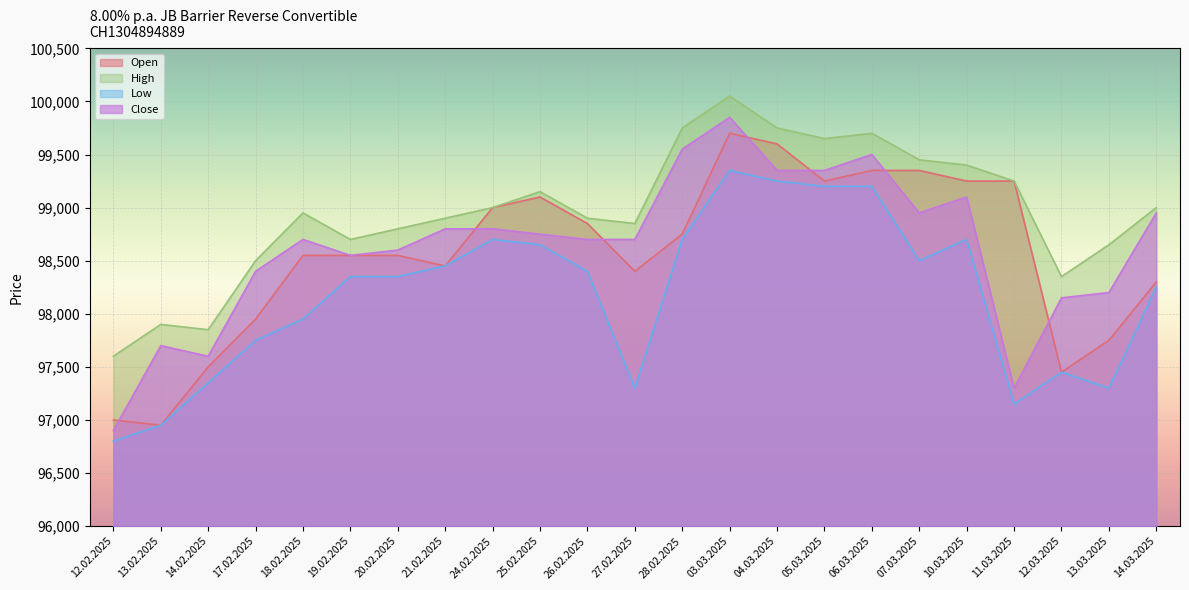

The Close series shows 99350 at 04.03.2025. True or false?

True